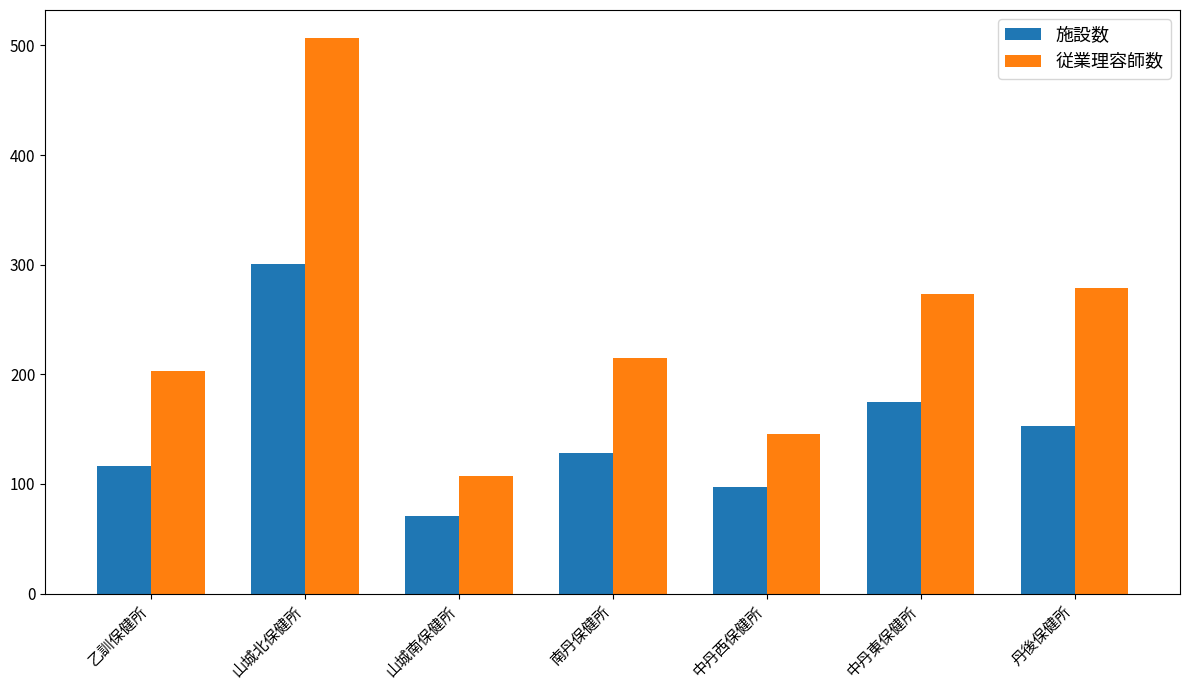

How many series are shown in this chart?

2